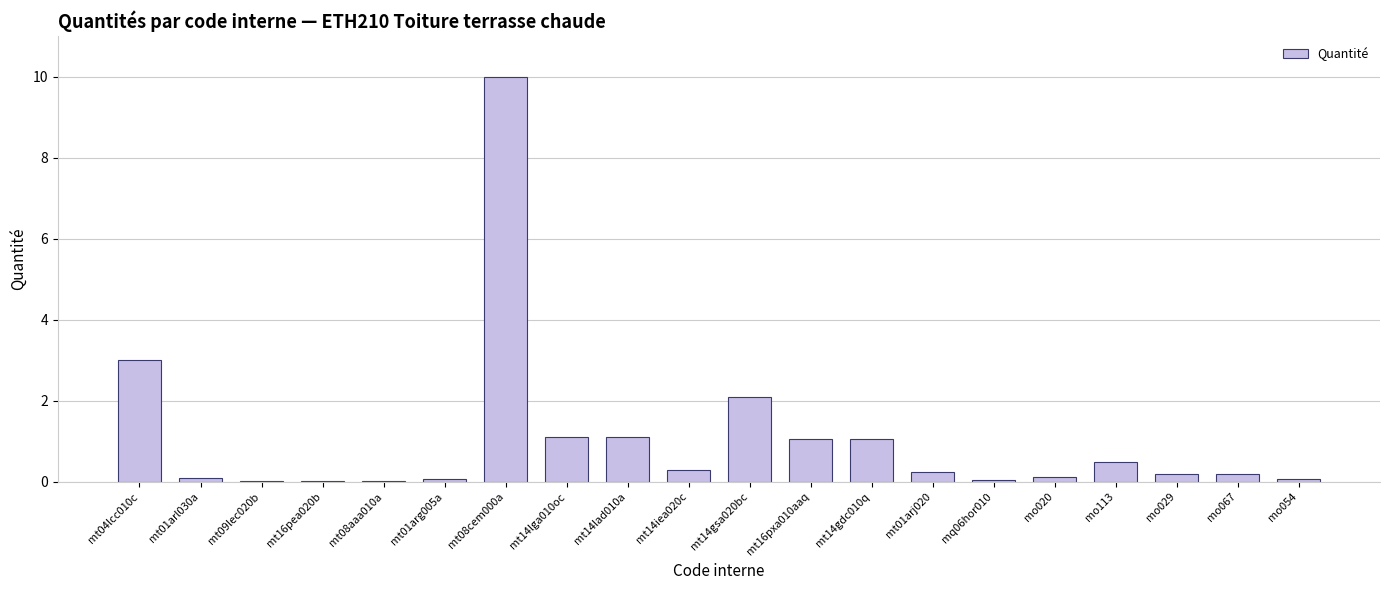

What is the sum of all values?

21.2